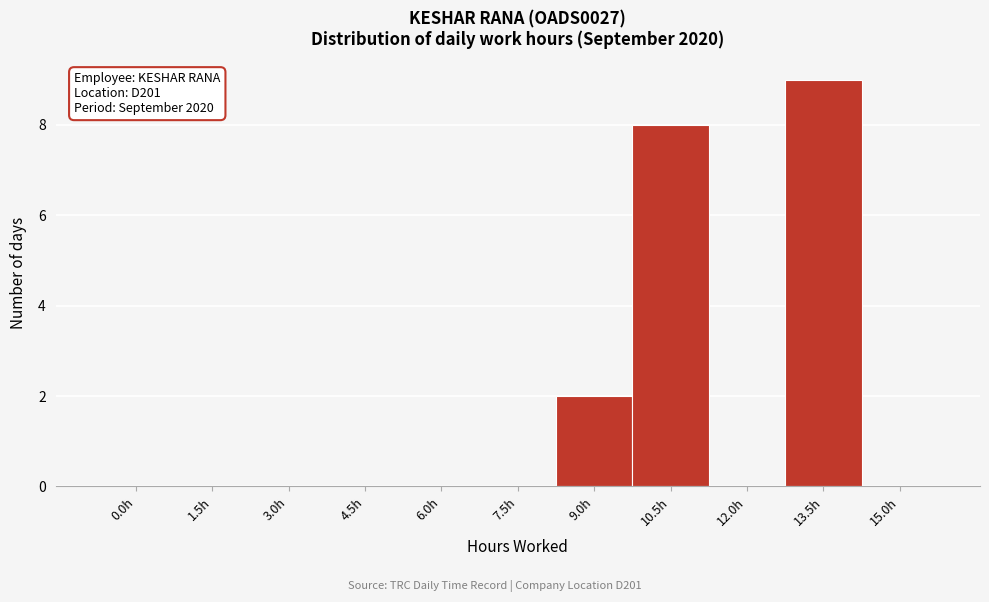

Reading left to right, transcribe all the data shown in this chart.

0.0h=0	1.5h=0	3.0h=0	4.5h=0	6.0h=0	7.5h=0	9.0h=2	10.5h=8	12.0h=0	13.5h=9	15.0h=0